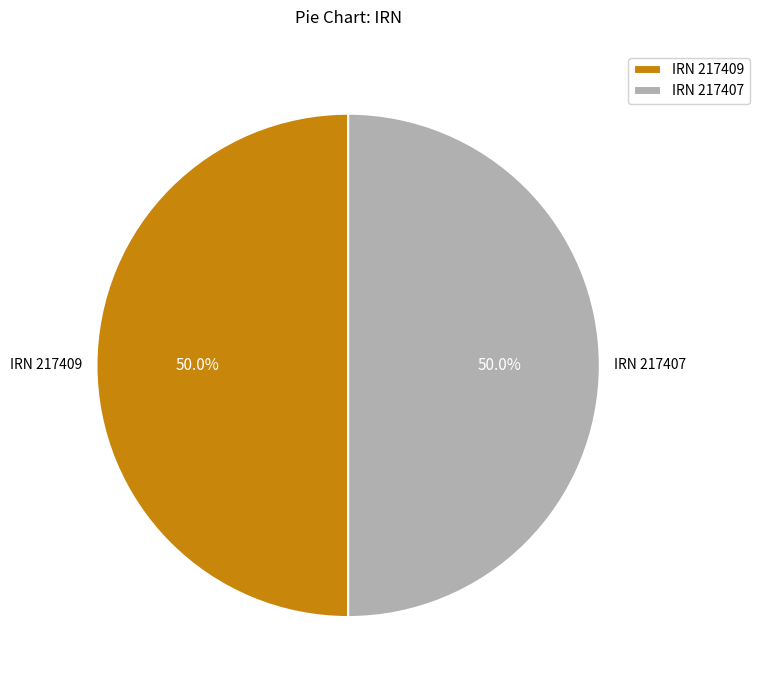

What is the ratio of the value at IRN 217407 to the value at IRN 217409?

1.0